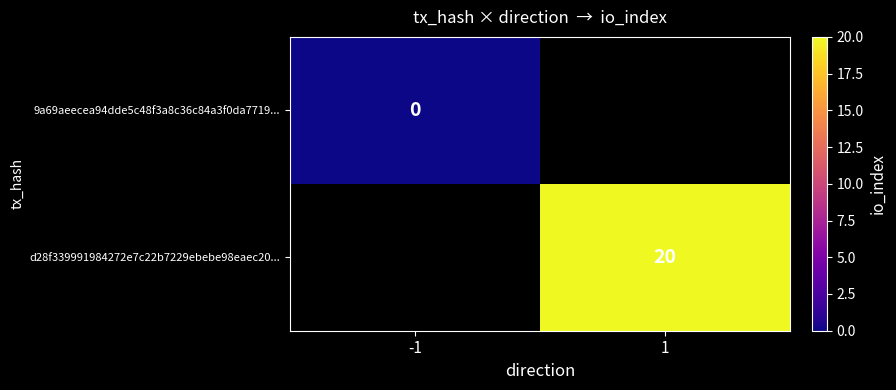

How many categories are shown in the chart?

2